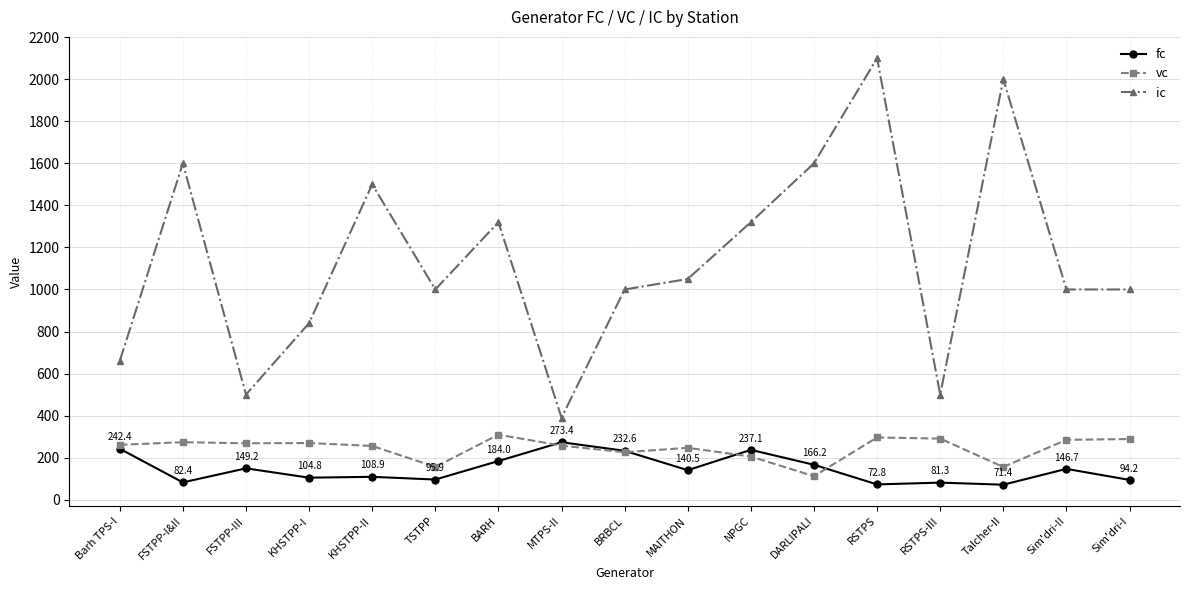

What is the label of the 10th point from the left?

MAITHON